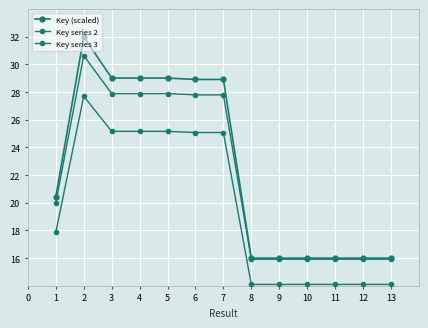

What is the sum of all Key series 2 values?

285.5